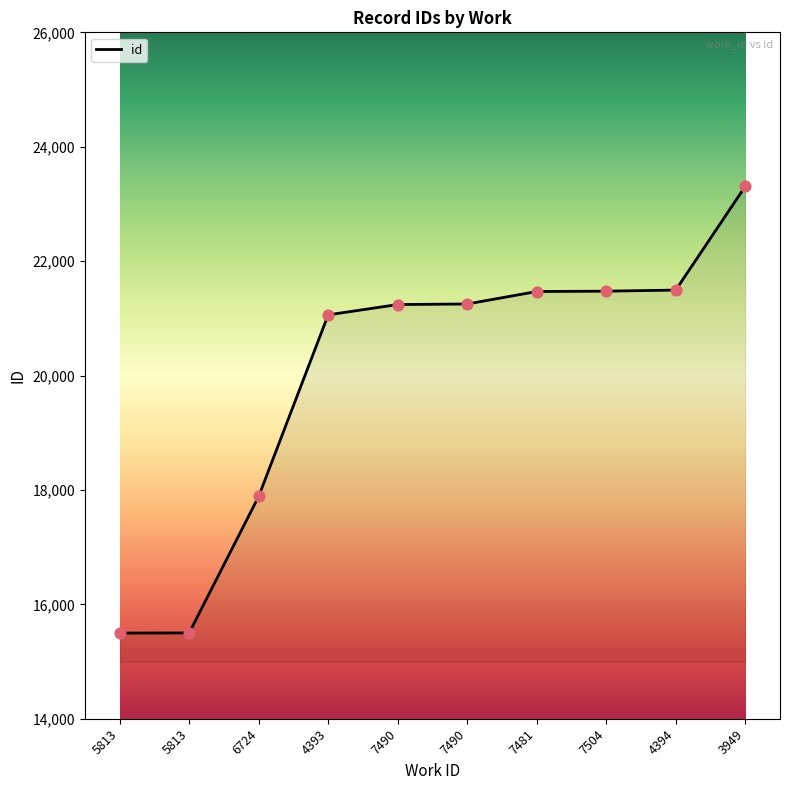

Between 4393 and 7504, which is larger?

7504